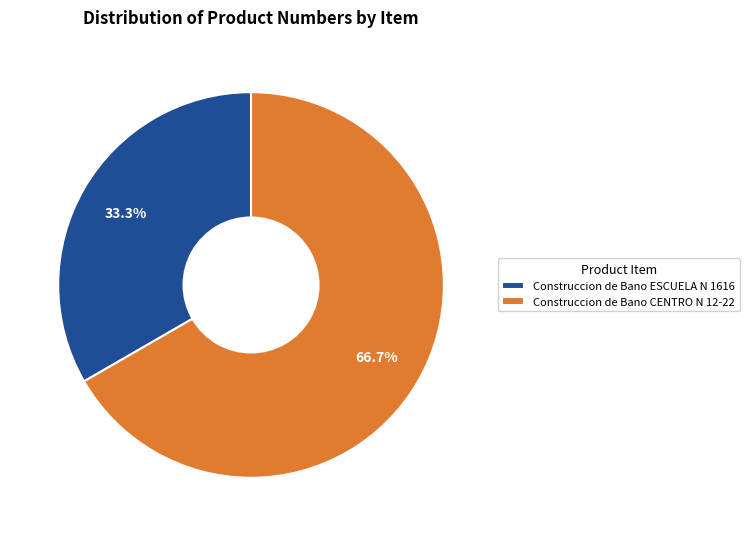

What is the majority slice?

Construccion de Bano CENTRO N 12-22